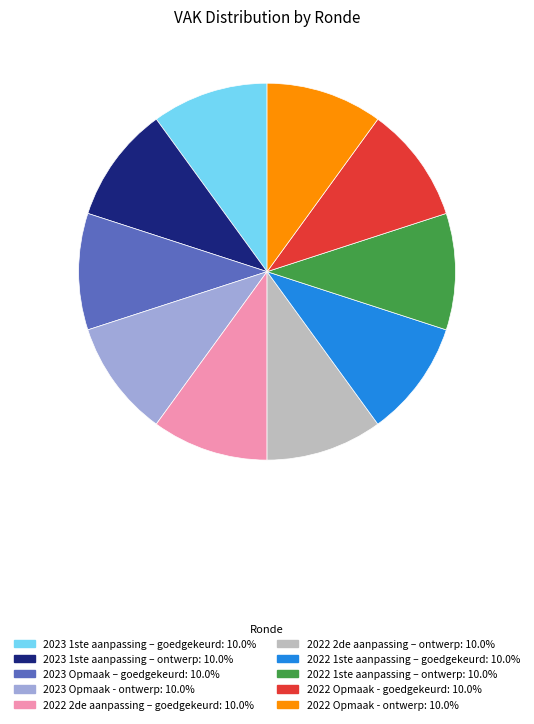

Is there a majority slice in this chart?

No